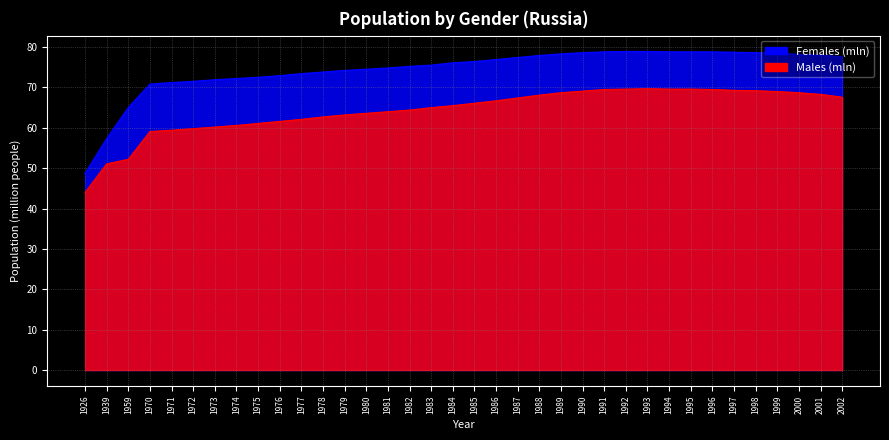

How many data points does each series have?

36